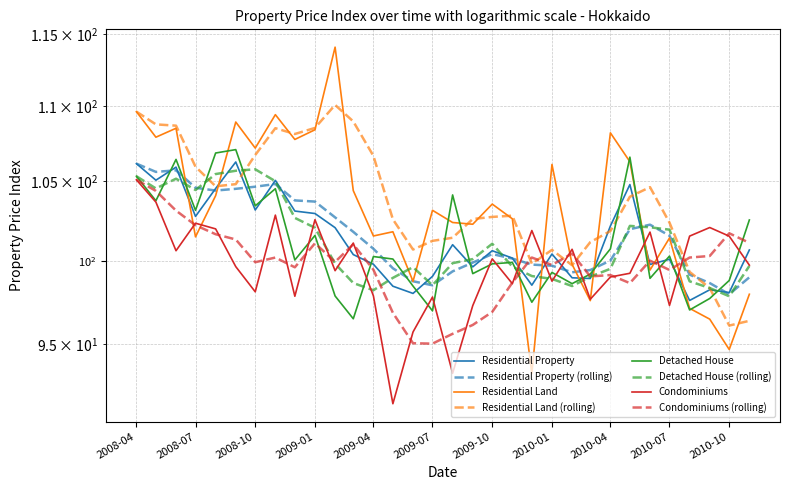

In Residential Land, how many points are lower than both neighbors (excluding endpoints)?

11